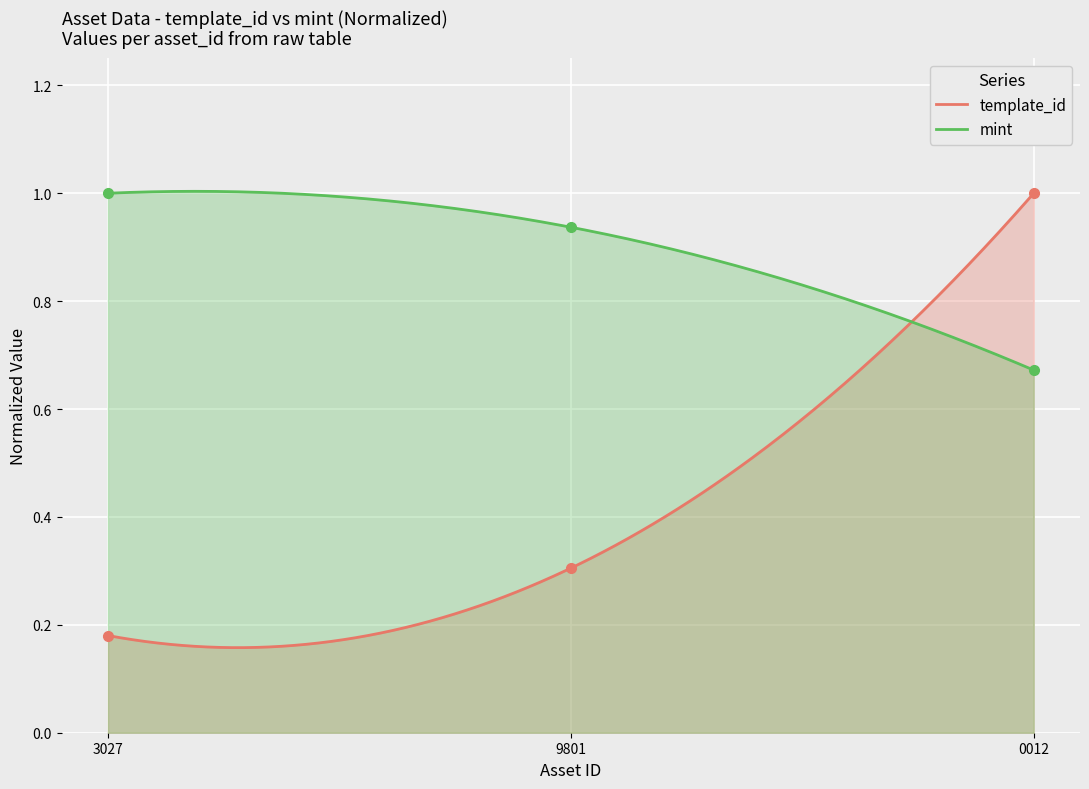

The mint series shows 0.9 at 9801. True or false?

True